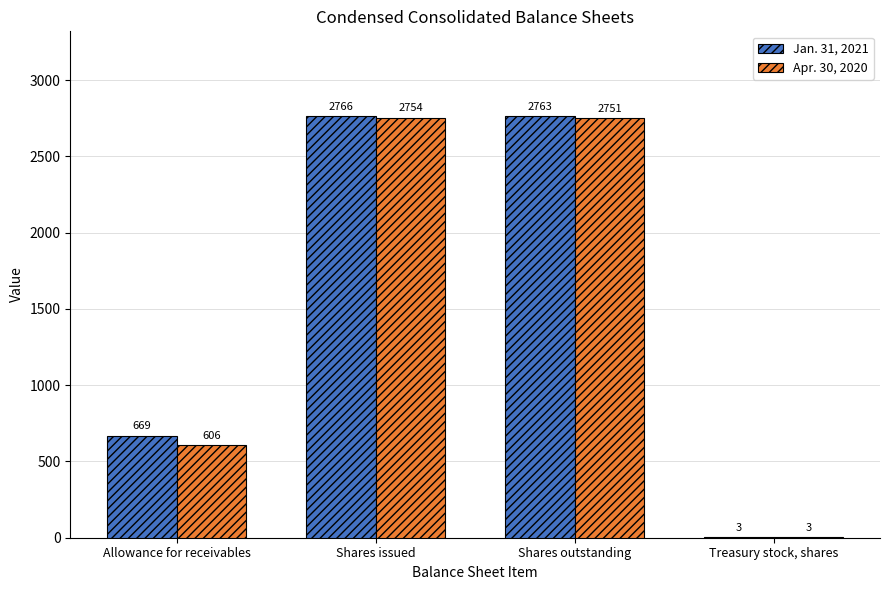

Where is Apr. 30, 2020 nearest to the value 1378?

Allowance for receivables